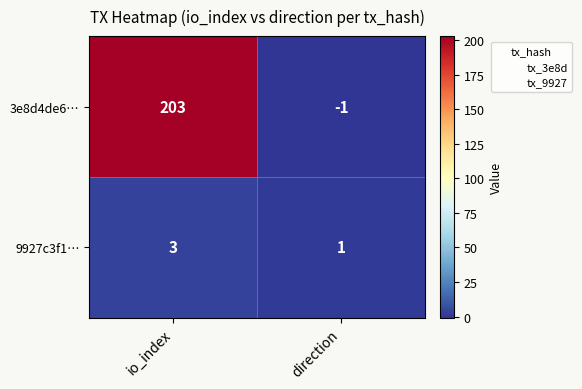

What is the sum of the 3e8d4de6… values at io_index and direction?

202